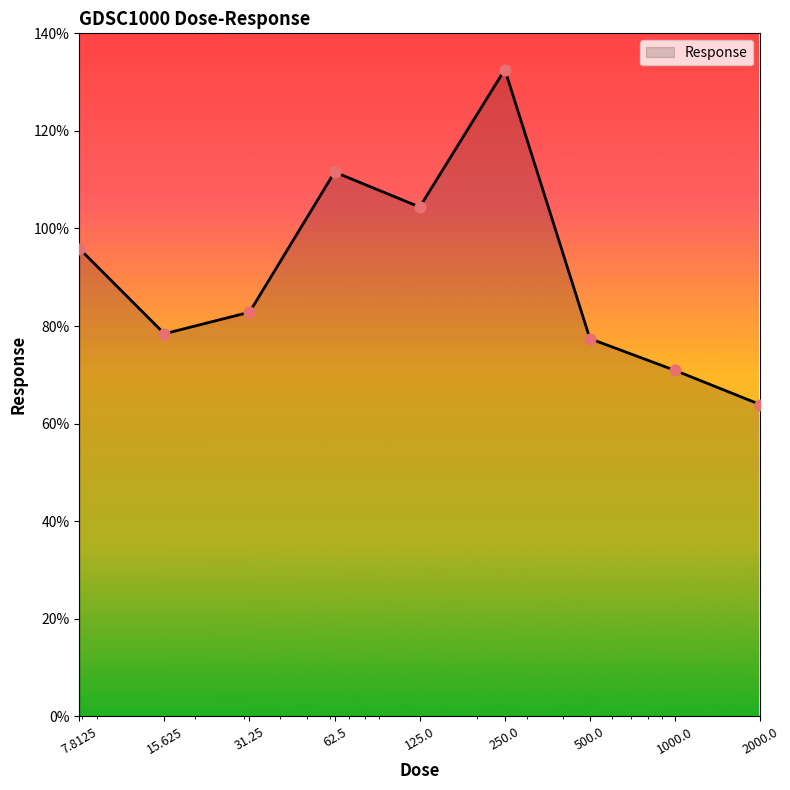

What is the difference between the maximum and minimum values?

68.7